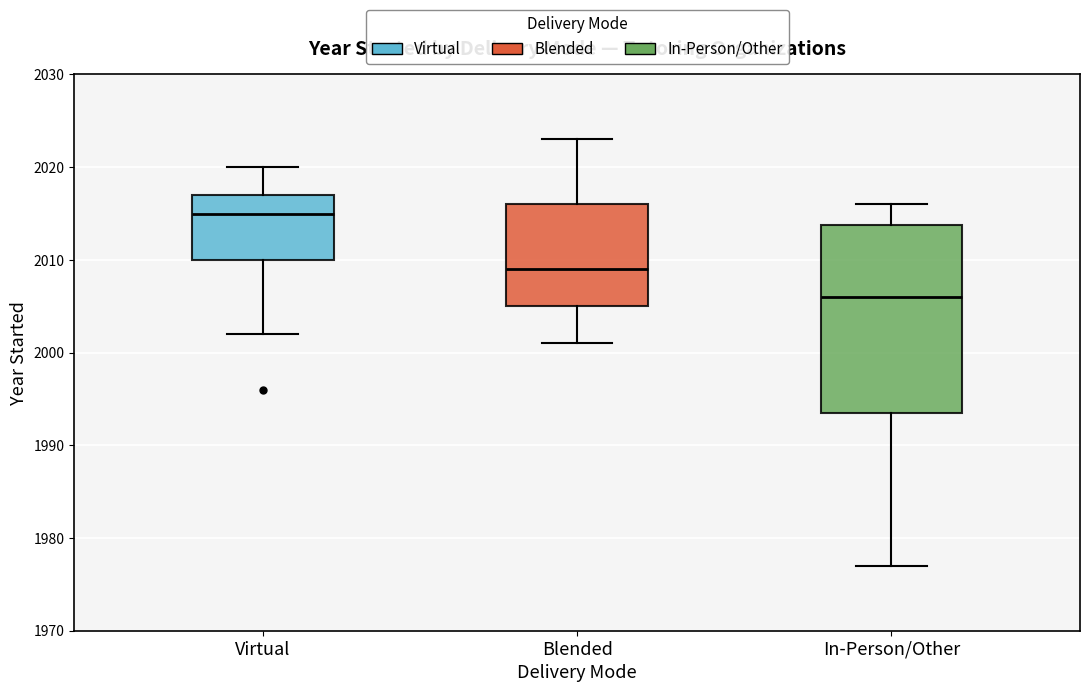

Reading left to right, read every box against the y-axis: the position of its median line, the range the box covers, and the ends of its whiskers. The values are not printed on the chart, so give them approximately, as read against the axis.

Virtual: median 2015, box 2010 to 2017, whiskers 2002 to 2020
Blended: median 2009, box 2005 to 2016, whiskers 2001 to 2023
In-Person/Other: median 2006, box 1994 to 2014, whiskers 1977 to 2016